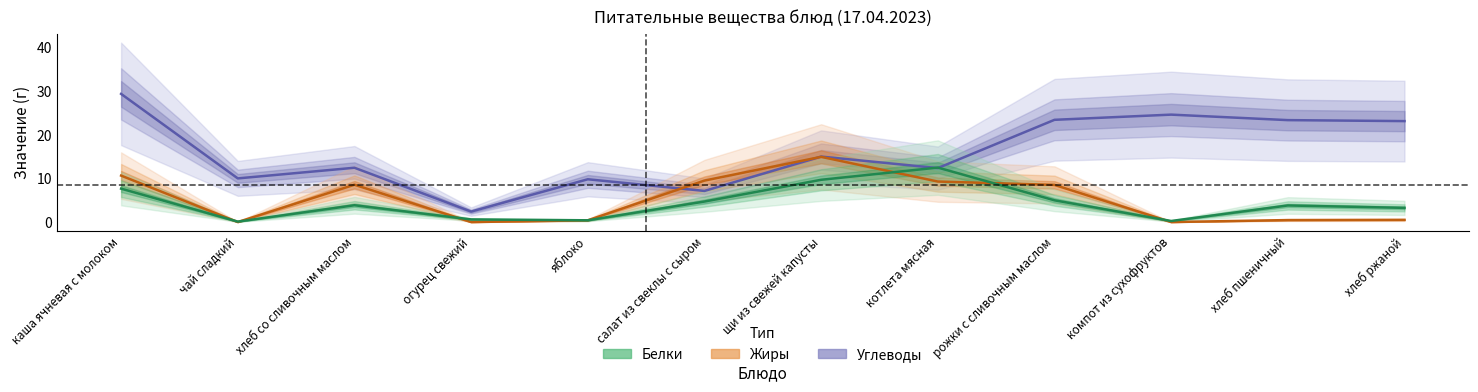

Rank the series at щи из свежей капусты from lowest to highest value.

Белки, Жиры, Углеводы